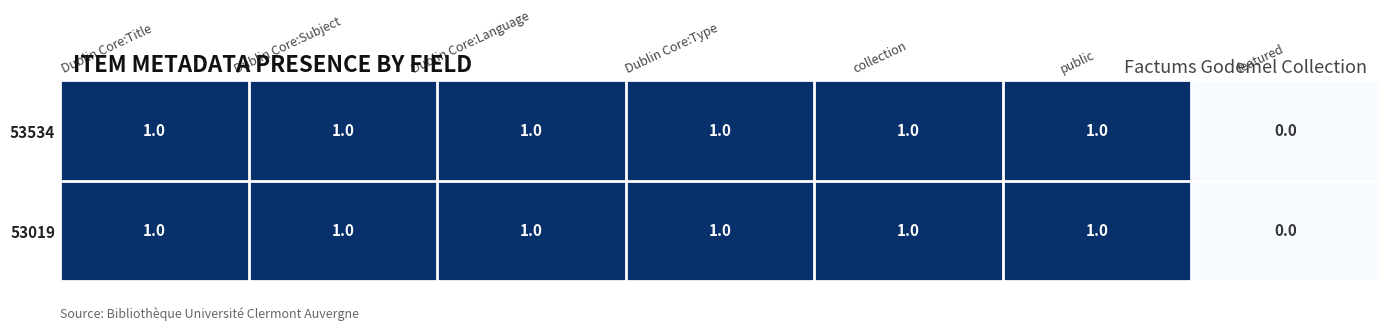

The 53019 series shows 0 at collection. True or false?

False